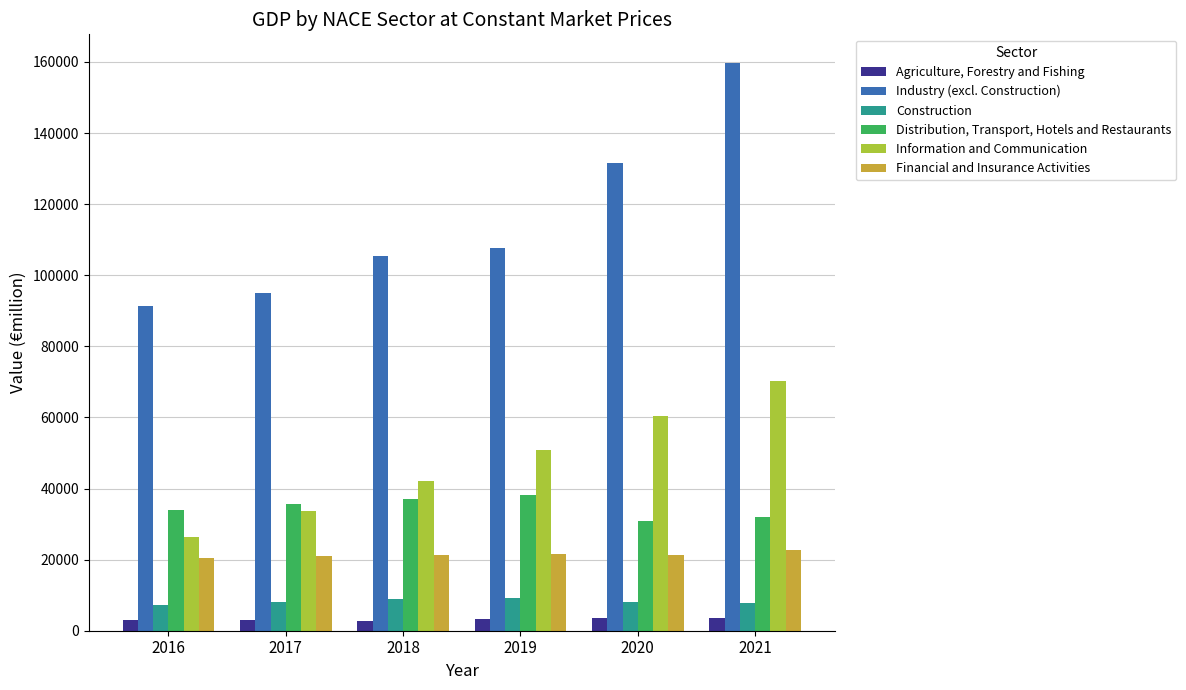

Read the Information and Communication value at 2020.

60466.5